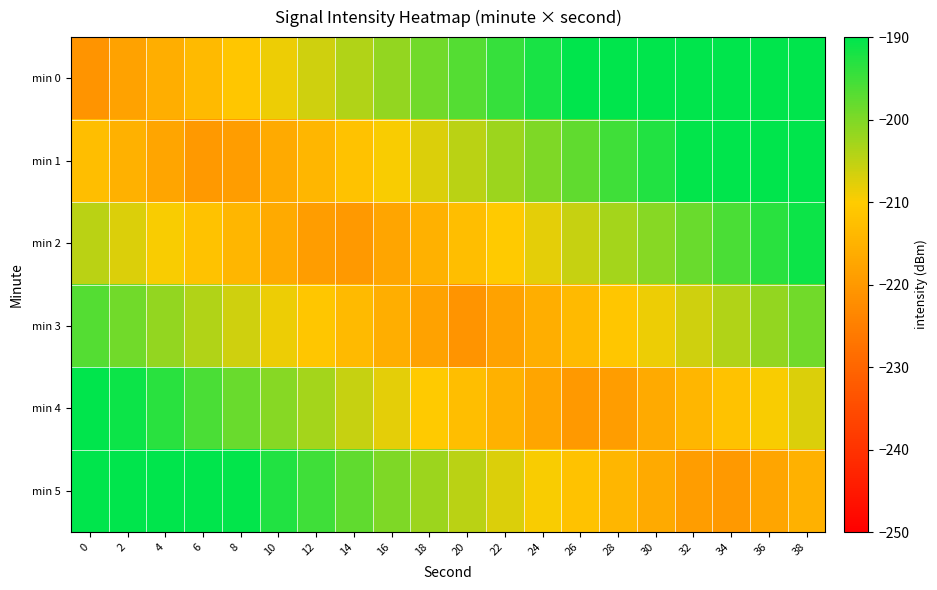

What is the smallest value displayed?

-220.7